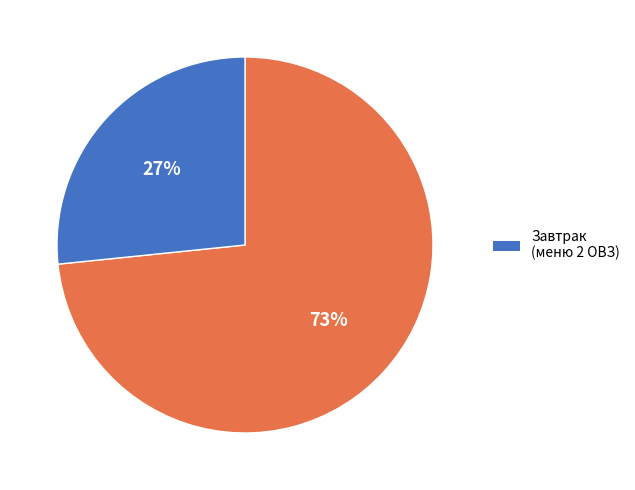

How many slices are in this pie chart?

2